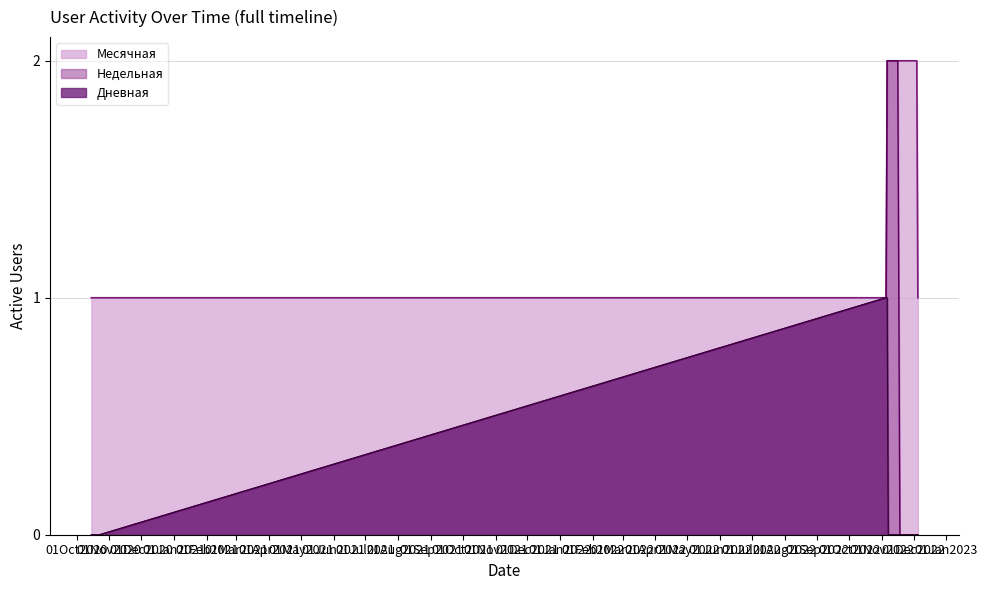

How many lines are shown in the chart?

3